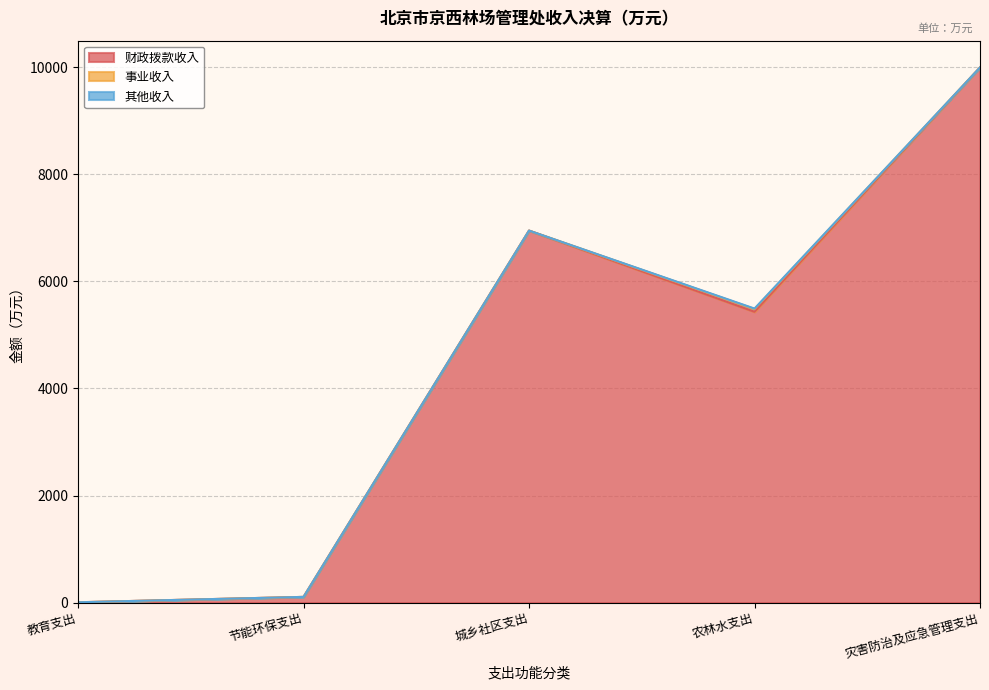

What are all the series names shown in the legend?

财政拨款收入, 事业收入, 其他收入